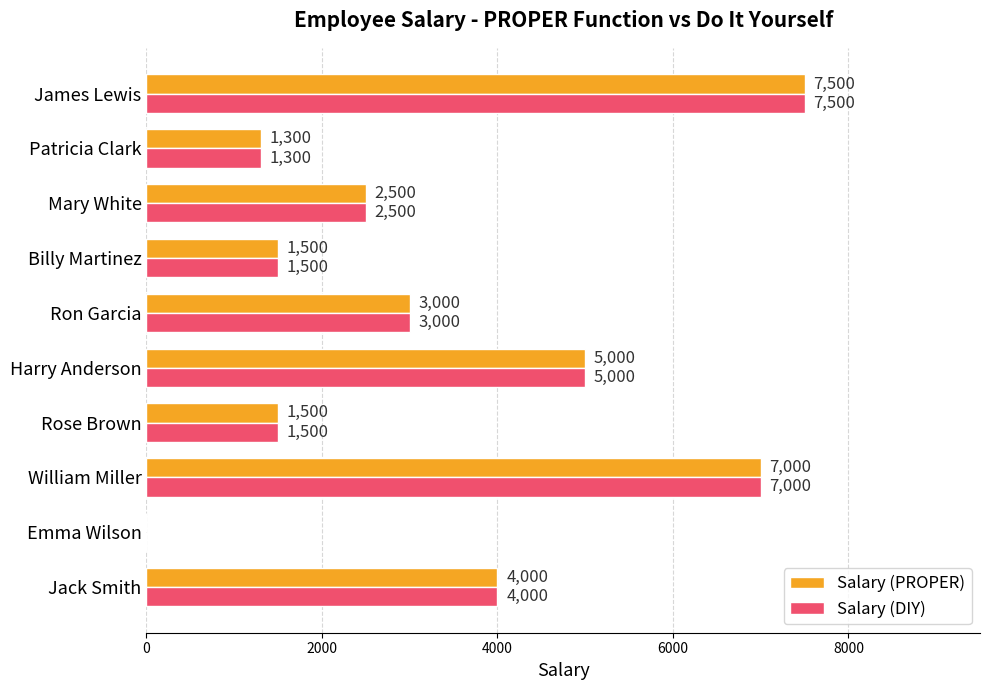

At which category is the sum across all series the highest?

James Lewis